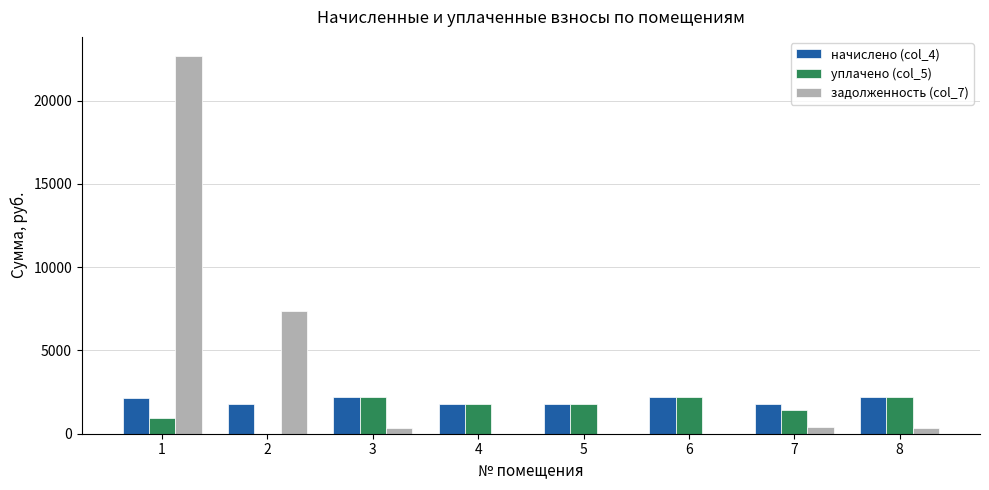

Count the number of data series in this chart.

3